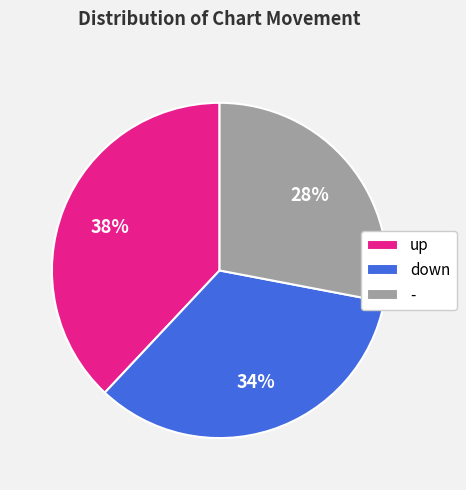

Does any single category account for the majority?

No